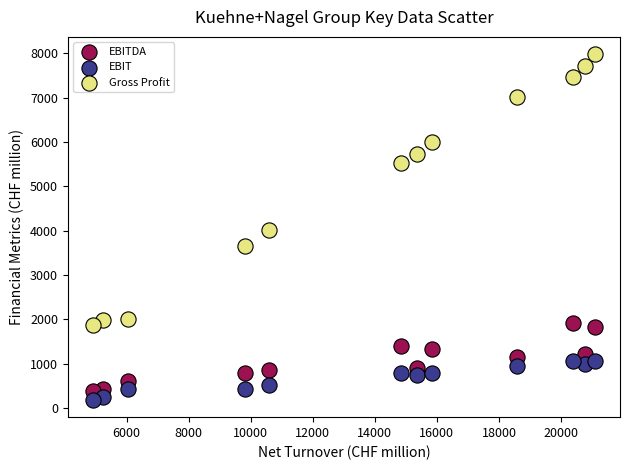

Which series contains the highest Y value?

Gross Profit